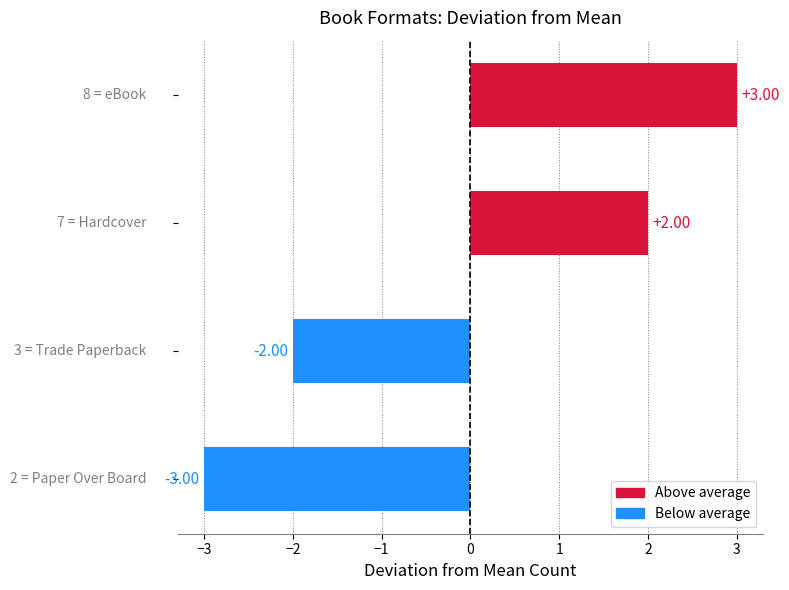

What is the difference between the maximum and minimum values?

6